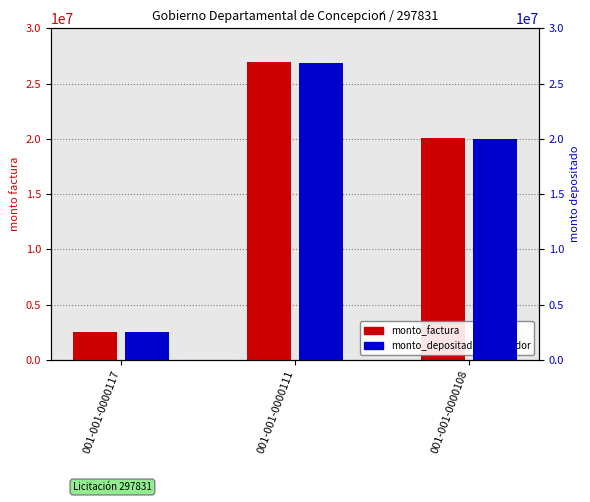

At which category is the sum across all series the highest?

001-001-0000111